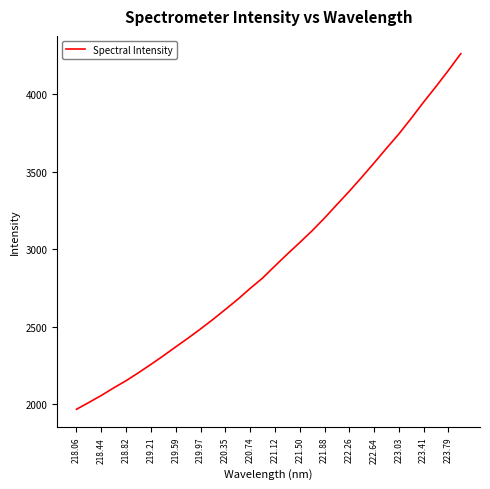

What is the difference between the maximum and minimum values?

2293.4